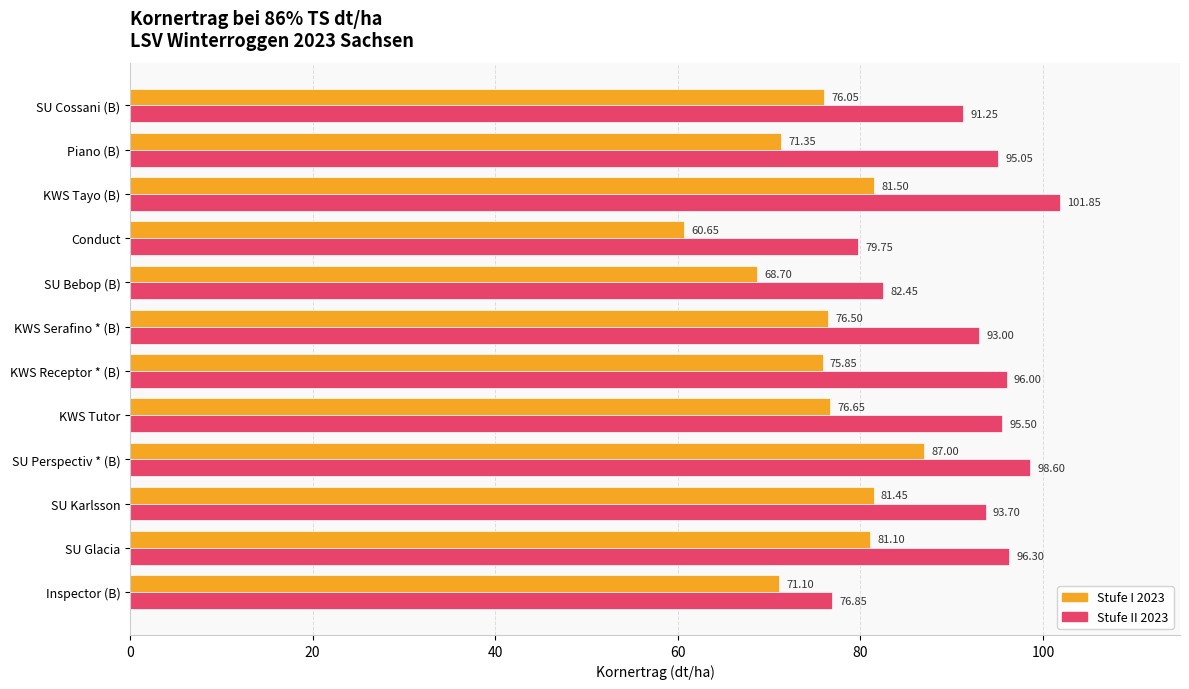

At which label is Stufe I 2023 closest to 73?

Piano (B)